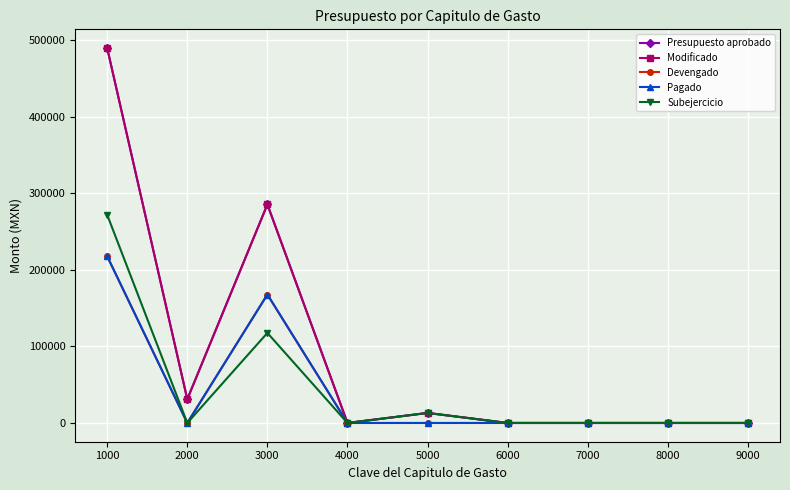

List the labels in order of Subejercicio value, smallest first.

2000, 4000, 6000, 7000, 8000, 9000, 5000, 3000, 1000